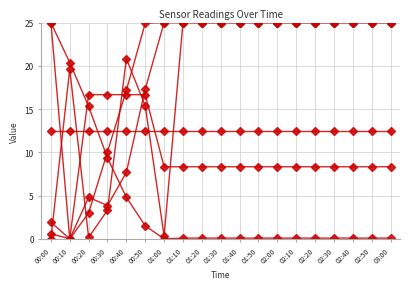

Reading right to left, list all the values displayed in this chart.

BME280_temperature: 03:00=25.0	02:50=25.0	02:40=25.0	02:30=25.0	02:20=25.0	02:10=25.0	02:00=25.0	01:50=25.0	01:40=25.0	01:30=25.0	01:20=25.0	01:10=25.0	01:00=25.0	00:50=17.3	00:40=7.7	00:30=3.8	00:20=4.8	00:10=0.0	00:00=1.9
BME280_humidity: 03:00=0.1	02:50=0.1	02:40=0.1	02:30=0.1	02:20=0.1	02:10=0.1	02:00=0.1	01:50=0.1	01:40=0.1	01:30=0.1	01:20=0.1	01:10=0.1	01:00=0.0	00:50=1.5	00:40=4.8	00:30=9.3	00:20=15.3	00:10=20.4	00:00=25.0
BME280_pressure: 03:00=25.0	02:50=25.0	02:40=25.0	02:30=25.0	02:20=25.0	02:10=25.0	02:00=25.0	01:50=25.0	01:40=25.0	01:30=25.0	01:20=25.0	01:10=25.0	01:00=25.0	00:50=24.9	00:40=17.2	00:30=10.1	00:20=3.0	00:10=0.0	00:00=0.6
Signal: 03:00=8.3	02:50=8.3	02:40=8.3	02:30=8.3	02:20=8.3	02:10=8.3	02:00=8.3	01:50=8.3	01:40=8.3	01:30=8.3	01:20=8.3	01:10=8.3	01:00=8.3	00:50=16.7	00:40=16.7	00:30=16.7	00:20=16.7	00:10=0.0	00:00=25.0
Min_cycle: 03:00=12.5	02:50=12.5	02:40=12.5	02:30=12.5	02:20=12.5	02:10=12.5	02:00=12.5	01:50=12.5	01:40=12.5	01:30=12.5	01:20=12.5	01:10=12.5	01:00=12.5	00:50=12.5	00:40=12.5	00:30=12.5	00:20=12.5	00:10=12.5	00:00=12.5
Max_cycle: 03:00=25.0	02:50=25.0	02:40=25.0	02:30=25.0	02:20=25.0	02:10=25.0	02:00=25.0	01:50=25.0	01:40=25.0	01:30=25.0	01:20=25.0	01:10=25.0	01:00=0.3	00:50=15.4	00:40=20.8	00:30=3.3	00:20=0.2	00:10=19.6	00:00=0.0